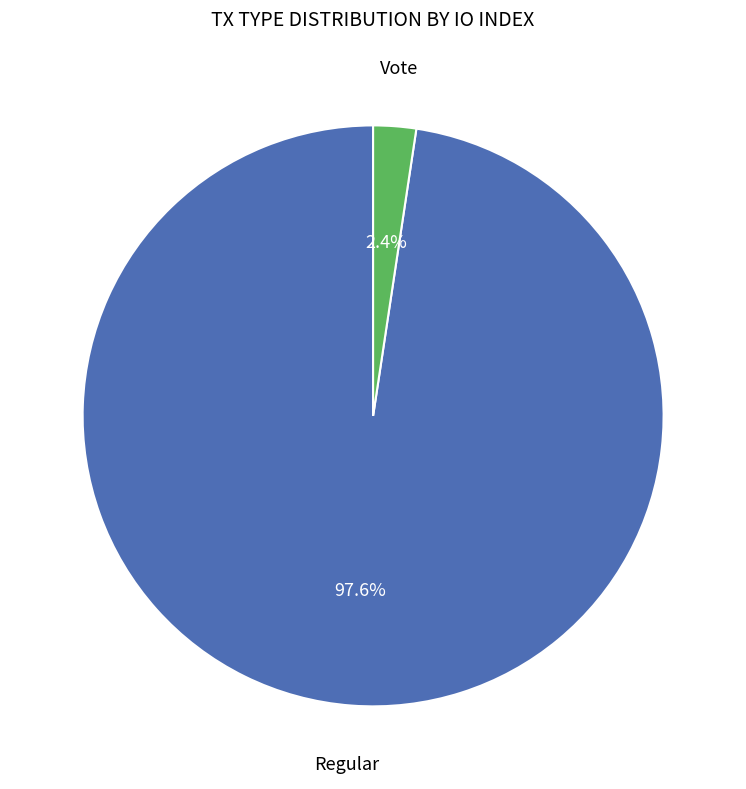

Is there any slice that represents more than half of the pie?

Yes